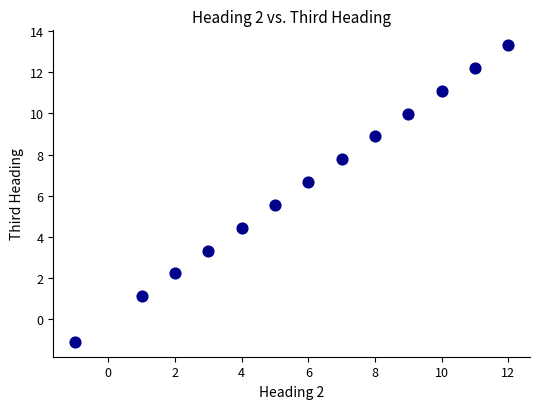

What is the range of X values (max minus min)?

13.0